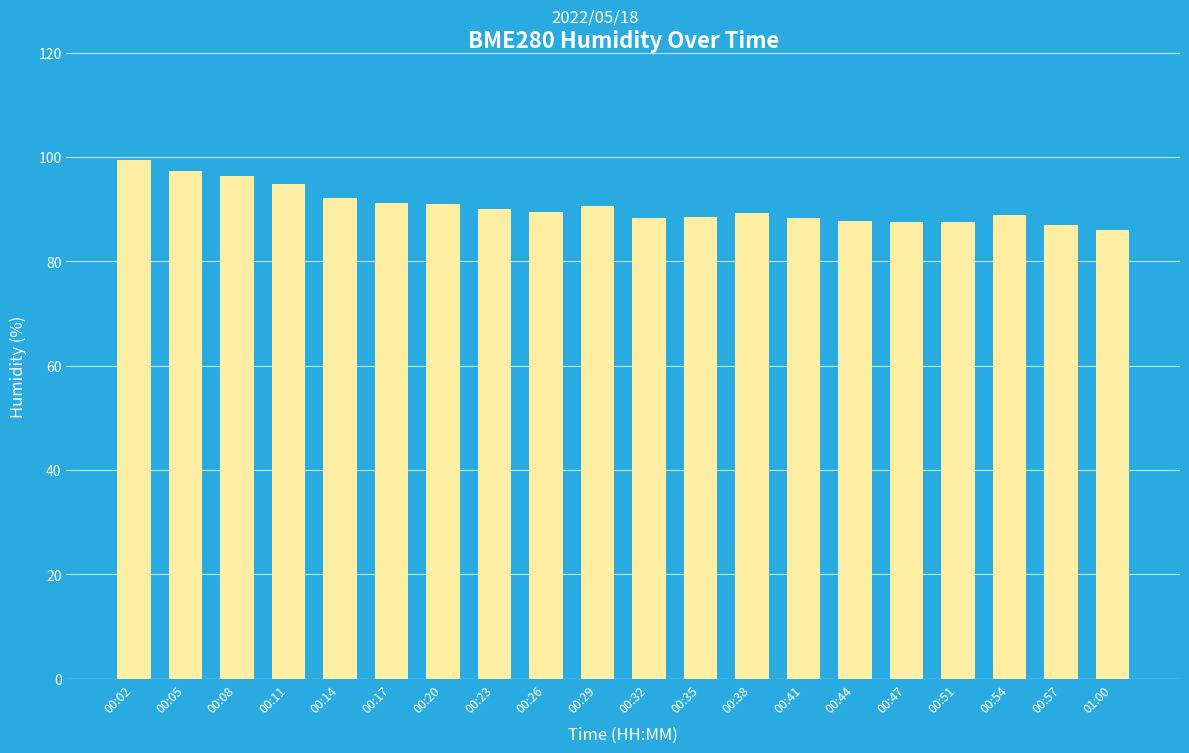

True or false: the data shows 94.8 at 00:11.

True